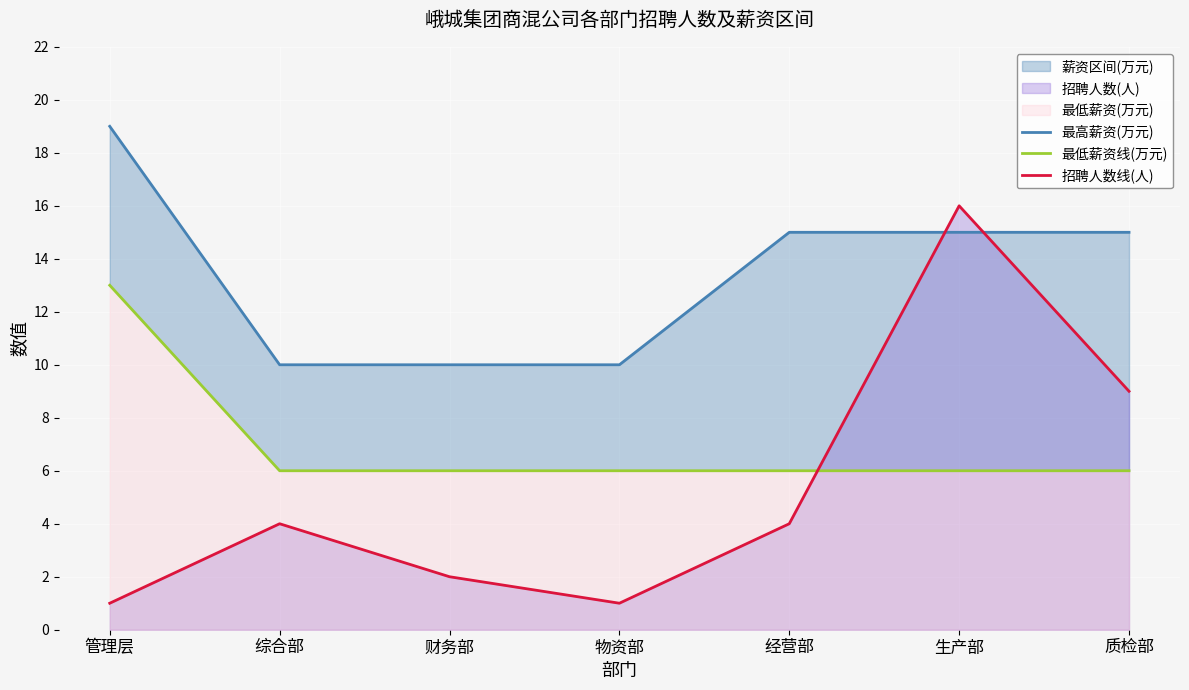

Reading right to left, extract all data points from this chart.

最高薪资(万元): 质检部=15	生产部=15	经营部=15	物资部=10	财务部=10	综合部=10	管理层=19
最低薪资线(万元): 质检部=6	生产部=6	经营部=6	物资部=6	财务部=6	综合部=6	管理层=13
招聘人数线(人): 质检部=9	生产部=16	经营部=4	物资部=1	财务部=2	综合部=4	管理层=1